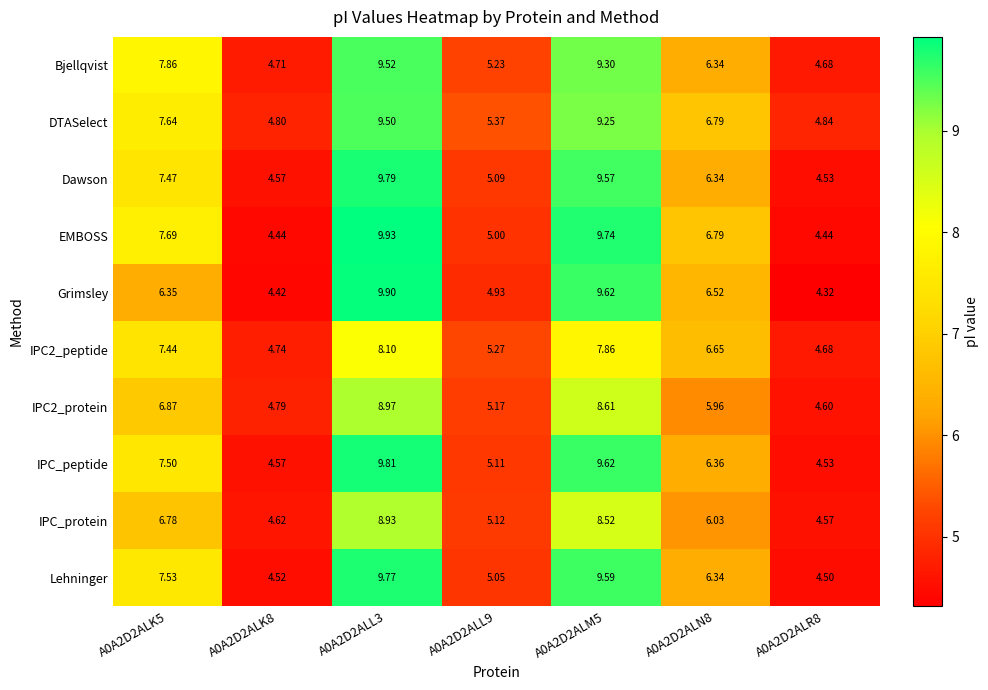

Count the number of categories in the chart.

7